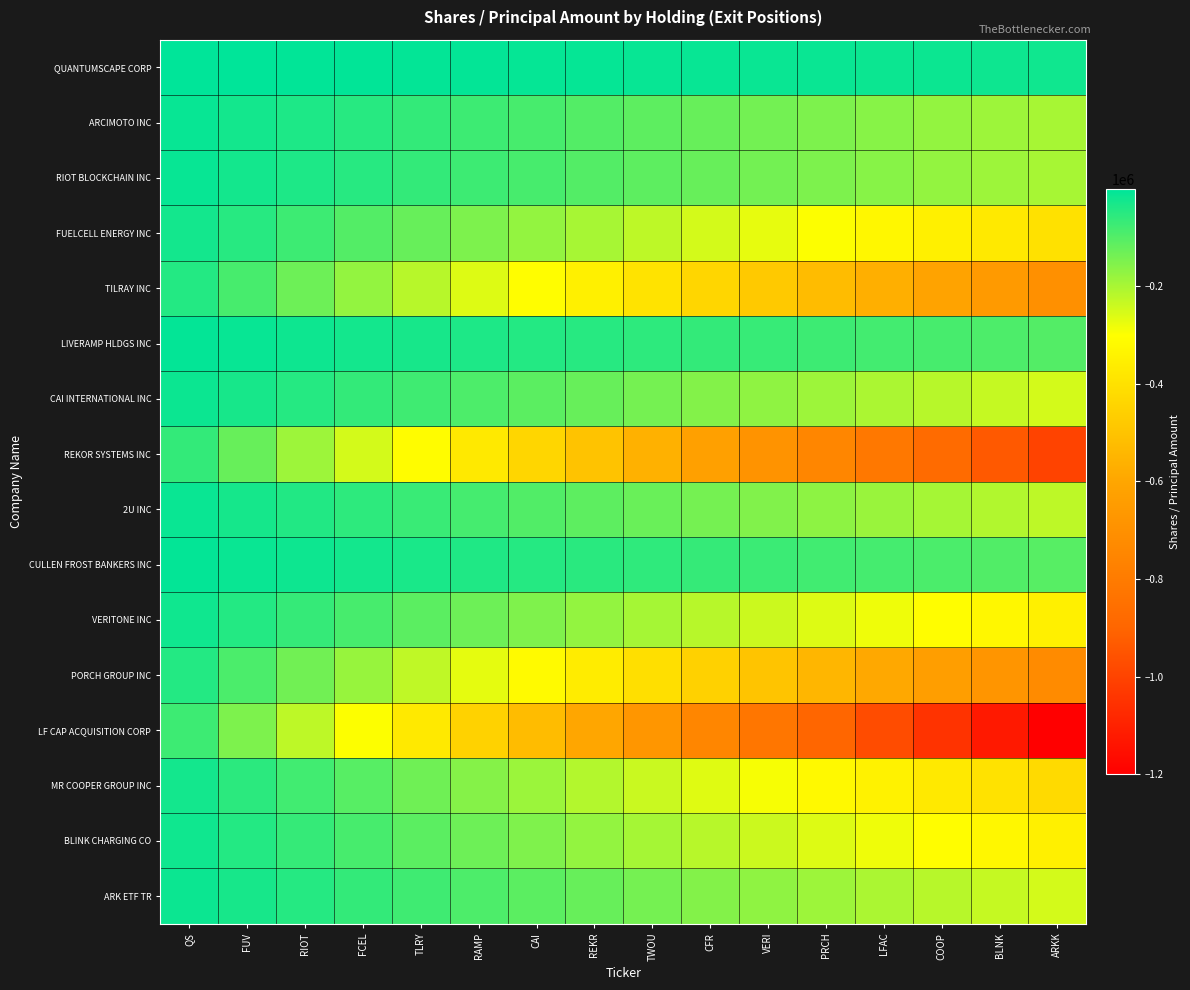

Reading right to left, what are all the values shown in this chart?

QUANTUMSCAPE CORP: ARKK=-20000.0	BLNK=-18750.0	COOP=-17500.0	LFAC=-16250.0	PRCH=-15000.0	VERI=-13750.0	CFR=-12500.0	TWOU=-11250.0	REKR=-10000.0	CAI=-8750.0	RAMP=-7500.0	TLRY=-6250.0	FCEL=-5000.0	RIOT=-3750.0	FUV=-2500.0	QS=-1250.0
ARCIMOTO INC: ARKK=-200000.0	BLNK=-187500.0	COOP=-175000.0	LFAC=-162500.0	PRCH=-150000.0	VERI=-137500.0	CFR=-125000.0	TWOU=-112500.0	REKR=-100000.0	CAI=-87500.0	RAMP=-75000.0	TLRY=-62500.0	FCEL=-50000.0	RIOT=-37500.0	FUV=-25000.0	QS=-12500.0
RIOT BLOCKCHAIN INC: ARKK=-200000.0	BLNK=-187500.0	COOP=-175000.0	LFAC=-162500.0	PRCH=-150000.0	VERI=-137500.0	CFR=-125000.0	TWOU=-112500.0	REKR=-100000.0	CAI=-87500.0	RAMP=-75000.0	TLRY=-62500.0	FCEL=-50000.0	RIOT=-37500.0	FUV=-25000.0	QS=-12500.0
FUELCELL ENERGY INC: ARKK=-400000.0	BLNK=-375000.0	COOP=-350000.0	LFAC=-325000.0	PRCH=-300000.0	VERI=-275000.0	CFR=-250000.0	TWOU=-225000.0	REKR=-200000.0	CAI=-175000.0	RAMP=-150000.0	TLRY=-125000.0	FCEL=-100000.0	RIOT=-75000.0	FUV=-50000.0	QS=-25000.0
TILRAY INC: ARKK=-700000.0	BLNK=-656250.0	COOP=-612500.0	LFAC=-568750.0	PRCH=-525000.0	VERI=-481250.0	CFR=-437500.0	TWOU=-393750.0	REKR=-350000.0	CAI=-306250.0	RAMP=-262500.0	TLRY=-218750.0	FCEL=-175000.0	RIOT=-131250.0	FUV=-87500.0	QS=-43750.0
LIVERAMP HLDGS INC: ARKK=-100000.0	BLNK=-93750.0	COOP=-87500.0	LFAC=-81250.0	PRCH=-75000.0	VERI=-68750.0	CFR=-62500.0	TWOU=-56250.0	REKR=-50000.0	CAI=-43750.0	RAMP=-37500.0	TLRY=-31250.0	FCEL=-25000.0	RIOT=-18750.0	FUV=-12500.0	QS=-6250.0
CAI INTERNATIONAL INC: ARKK=-250000.0	BLNK=-234375.0	COOP=-218750.0	LFAC=-203125.0	PRCH=-187500.0	VERI=-171875.0	CFR=-156250.0	TWOU=-140625.0	REKR=-125000.0	CAI=-109375.0	RAMP=-93750.0	TLRY=-78125.0	FCEL=-62500.0	RIOT=-46875.0	FUV=-31250.0	QS=-15625.0
REKOR SYSTEMS INC: ARKK=-1000000.0	BLNK=-937500.0	COOP=-875000.0	LFAC=-812500.0	PRCH=-750000.0	VERI=-687500.0	CFR=-625000.0	TWOU=-562500.0	REKR=-500000.0	CAI=-437500.0	RAMP=-375000.0	TLRY=-312500.0	FCEL=-250000.0	RIOT=-187500.0	FUV=-125000.0	QS=-62500.0
2U INC: ARKK=-225000.0	BLNK=-210937.5	COOP=-196875.0	LFAC=-182812.5	PRCH=-168750.0	VERI=-154687.5	CFR=-140625.0	TWOU=-126562.5	REKR=-112500.0	CAI=-98437.5	RAMP=-84375.0	TLRY=-70312.5	FCEL=-56250.0	RIOT=-42187.5	FUV=-28125.0	QS=-14062.5
CULLEN FROST BANKERS INC: ARKK=-105000.0	BLNK=-98437.5	COOP=-91875.0	LFAC=-85312.5	PRCH=-78750.0	VERI=-72187.5	CFR=-65625.0	TWOU=-59062.5	REKR=-52500.0	CAI=-45937.5	RAMP=-39375.0	TLRY=-32812.5	FCEL=-26250.0	RIOT=-19687.5	FUV=-13125.0	QS=-6562.5
VERITONE INC: ARKK=-350000.0	BLNK=-328125.0	COOP=-306250.0	LFAC=-284375.0	PRCH=-262500.0	VERI=-240625.0	CFR=-218750.0	TWOU=-196875.0	REKR=-175000.0	CAI=-153125.0	RAMP=-131250.0	TLRY=-109375.0	FCEL=-87500.0	RIOT=-65625.0	FUV=-43750.0	QS=-21875.0
PORCH GROUP INC: ARKK=-725000.0	BLNK=-679687.5	COOP=-634375.0	LFAC=-589062.5	PRCH=-543750.0	VERI=-498437.5	CFR=-453125.0	TWOU=-407812.5	REKR=-362500.0	CAI=-317187.5	RAMP=-271875.0	TLRY=-226562.5	FCEL=-181250.0	RIOT=-135937.5	FUV=-90625.0	QS=-45312.5
LF CAP ACQUISITION CORP: ARKK=-1200000.0	BLNK=-1125000.0	COOP=-1050000.0	LFAC=-975000.0	PRCH=-900000.0	VERI=-825000.0	CFR=-750000.0	TWOU=-675000.0	REKR=-600000.0	CAI=-525000.0	RAMP=-450000.0	TLRY=-375000.0	FCEL=-300000.0	RIOT=-225000.0	FUV=-150000.0	QS=-75000.0
MR COOPER GROUP INC: ARKK=-425000.0	BLNK=-398437.5	COOP=-371875.0	LFAC=-345312.5	PRCH=-318750.0	VERI=-292187.5	CFR=-265625.0	TWOU=-239062.5	REKR=-212500.0	CAI=-185937.5	RAMP=-159375.0	TLRY=-132812.5	FCEL=-106250.0	RIOT=-79687.5	FUV=-53125.0	QS=-26562.5
BLINK CHARGING CO: ARKK=-350000.0	BLNK=-328125.0	COOP=-306250.0	LFAC=-284375.0	PRCH=-262500.0	VERI=-240625.0	CFR=-218750.0	TWOU=-196875.0	REKR=-175000.0	CAI=-153125.0	RAMP=-131250.0	TLRY=-109375.0	FCEL=-87500.0	RIOT=-65625.0	FUV=-43750.0	QS=-21875.0
ARK ETF TR: ARKK=-250000.0	BLNK=-234375.0	COOP=-218750.0	LFAC=-203125.0	PRCH=-187500.0	VERI=-171875.0	CFR=-156250.0	TWOU=-140625.0	REKR=-125000.0	CAI=-109375.0	RAMP=-93750.0	TLRY=-78125.0	FCEL=-62500.0	RIOT=-46875.0	FUV=-31250.0	QS=-15625.0